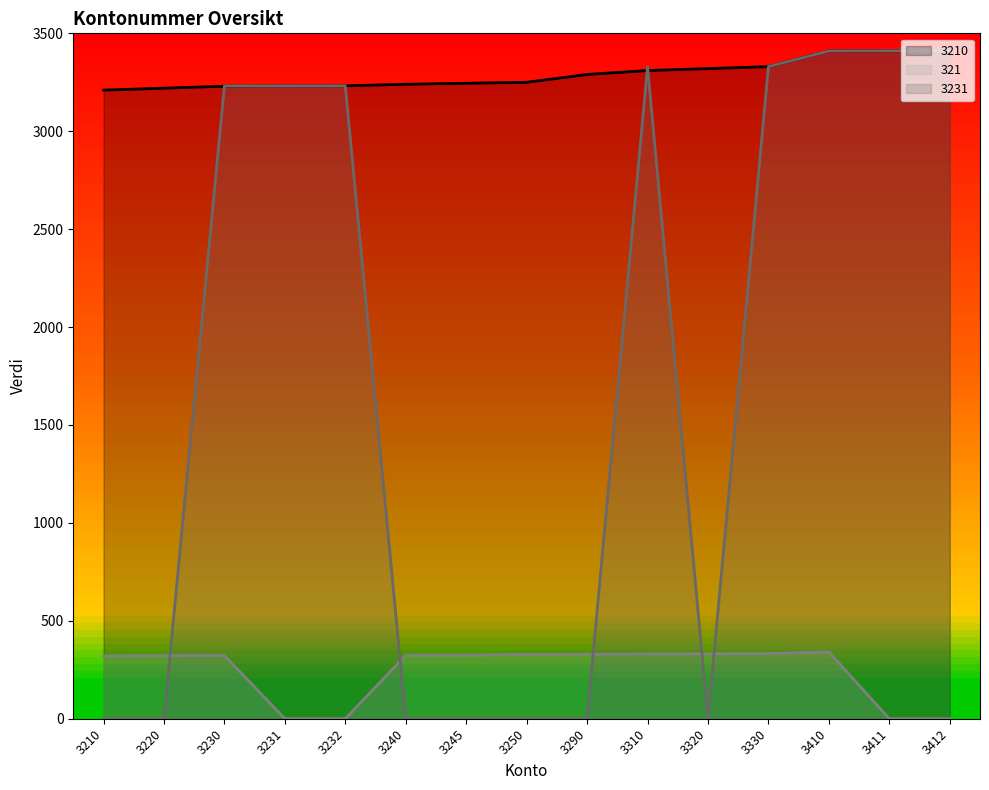

True or false: 321 has a value of 323 at 3230.

True